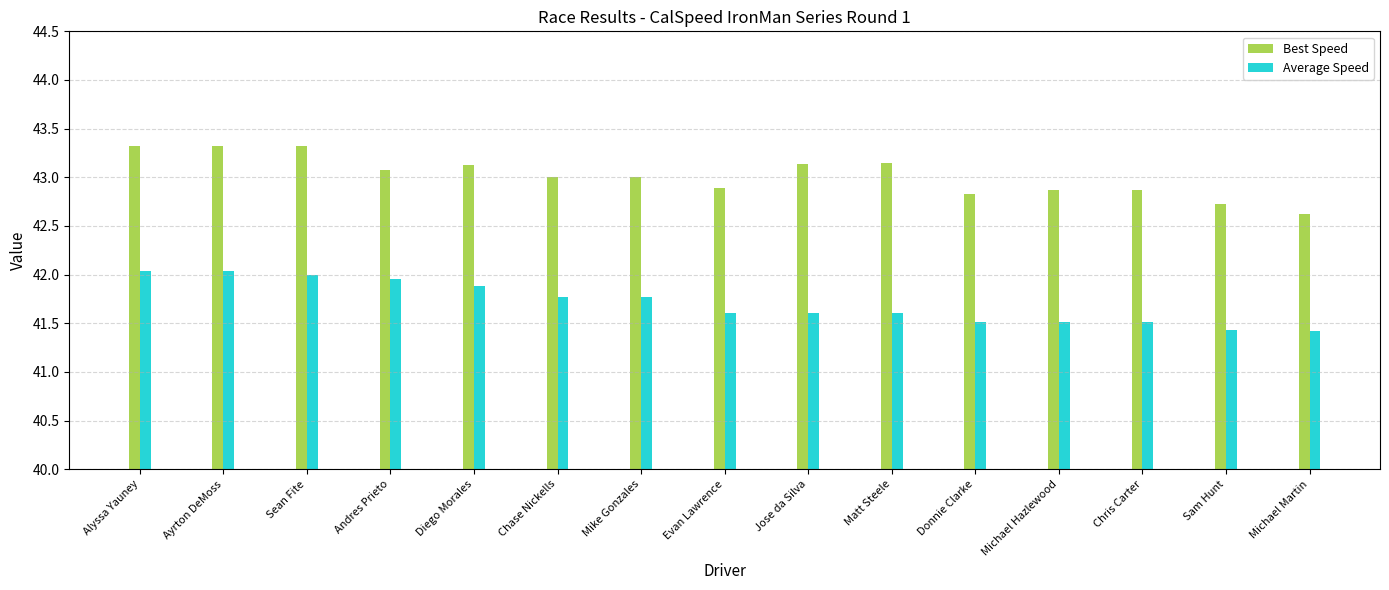

What is the spread (max minus min) of values at Andres Prieto?

1.1